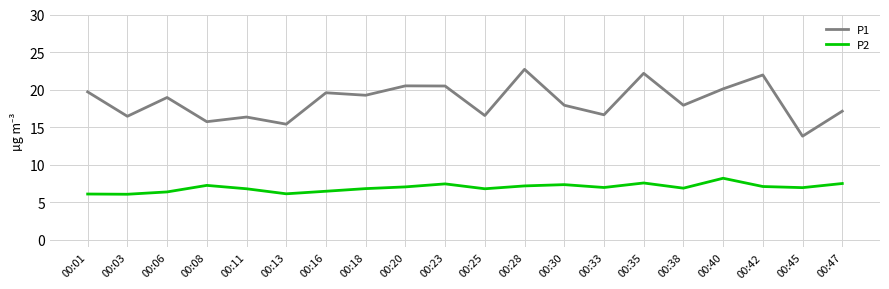

Rank the series by their maximum value, from highest to lowest.

P1, P2